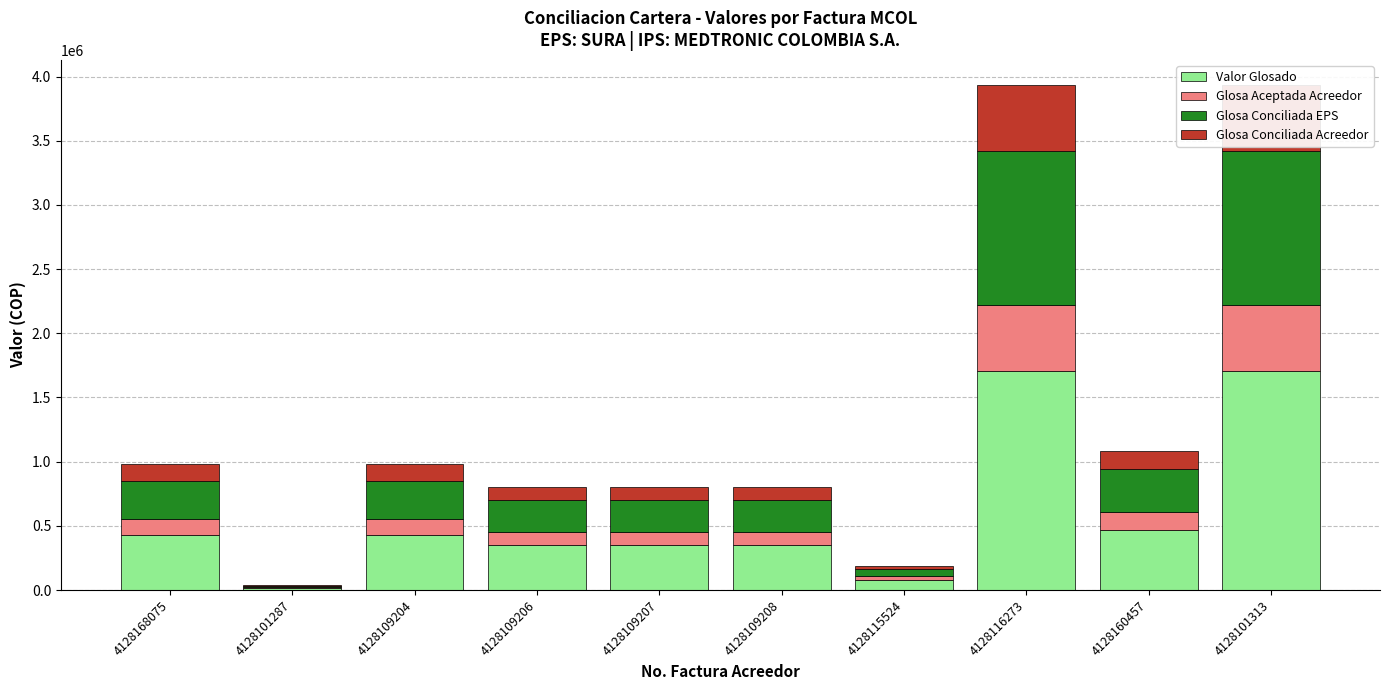

What is the greatest value displayed?

1710000.0